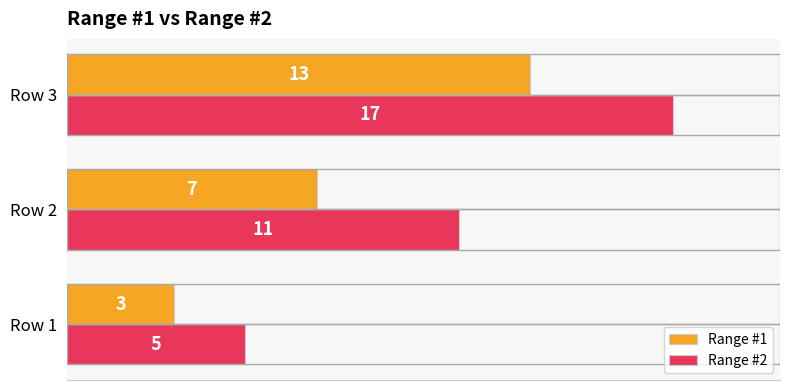

What is the difference between the highest and lowest values at Row 2?

4